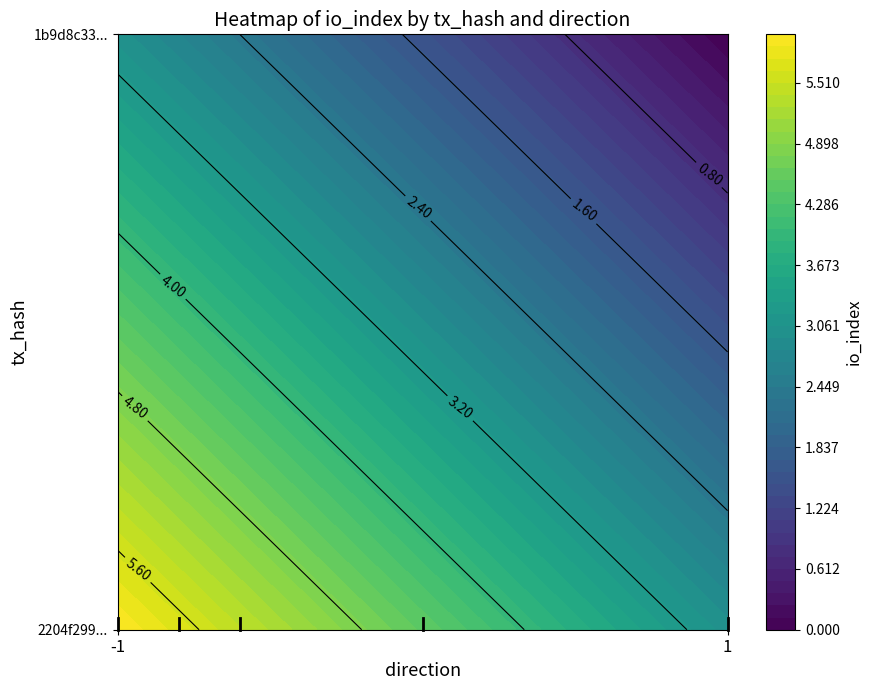

What is the spread (max minus min) of values at io_index?

6